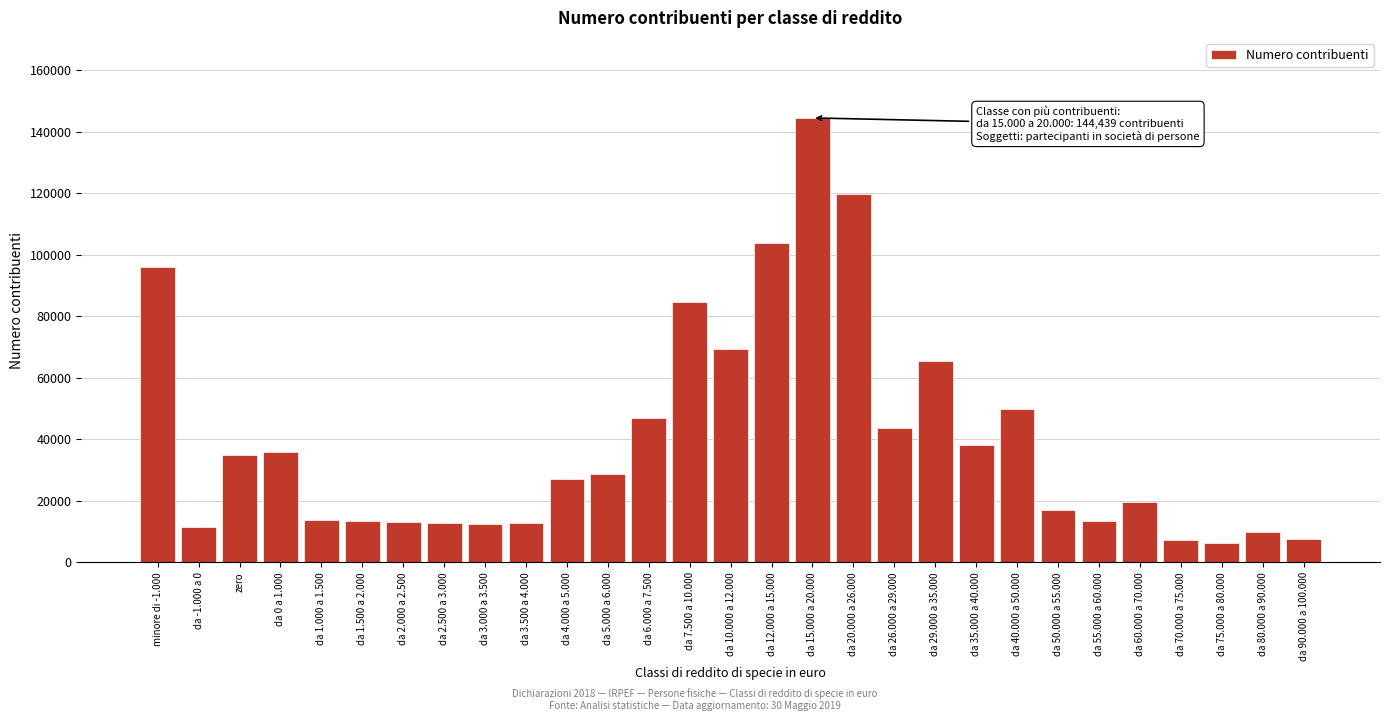

What is the sum of the values at da 3.500 a 4.000 and da 5.000 a 6.000?

41620